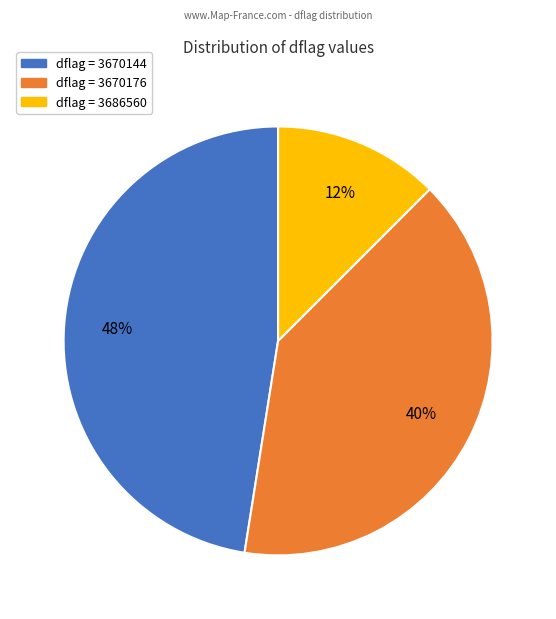

Is there a majority slice in this chart?

No